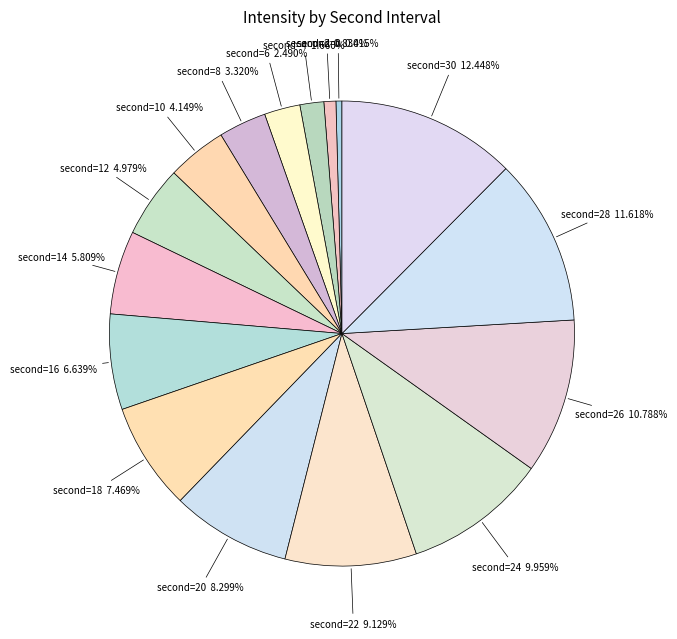

Count the number of slices in the pie.

16